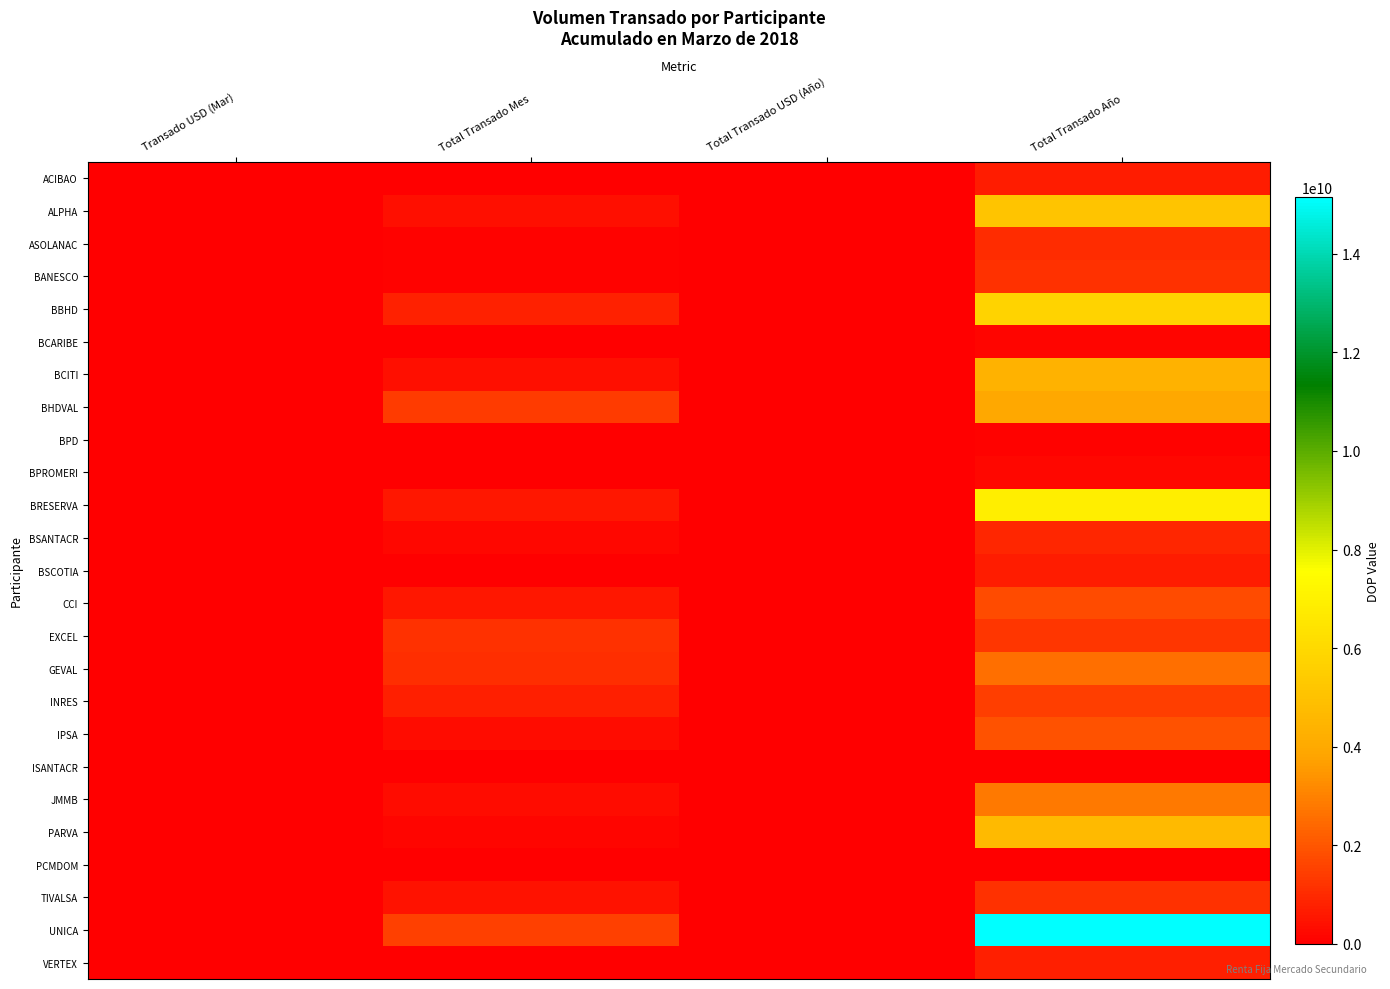

Which series has the widest spread of values?

UNICA